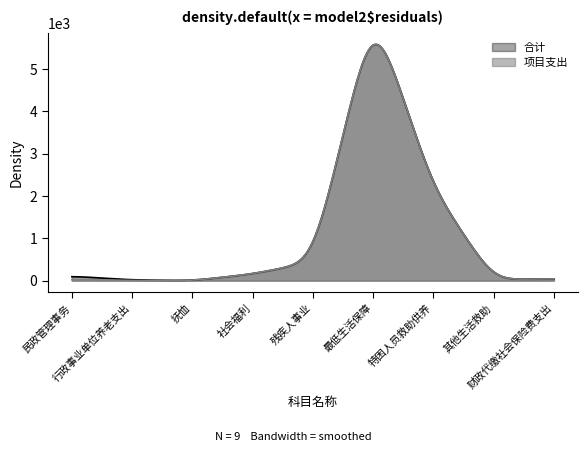

What are all the series names shown in the legend?

合计, 项目支出